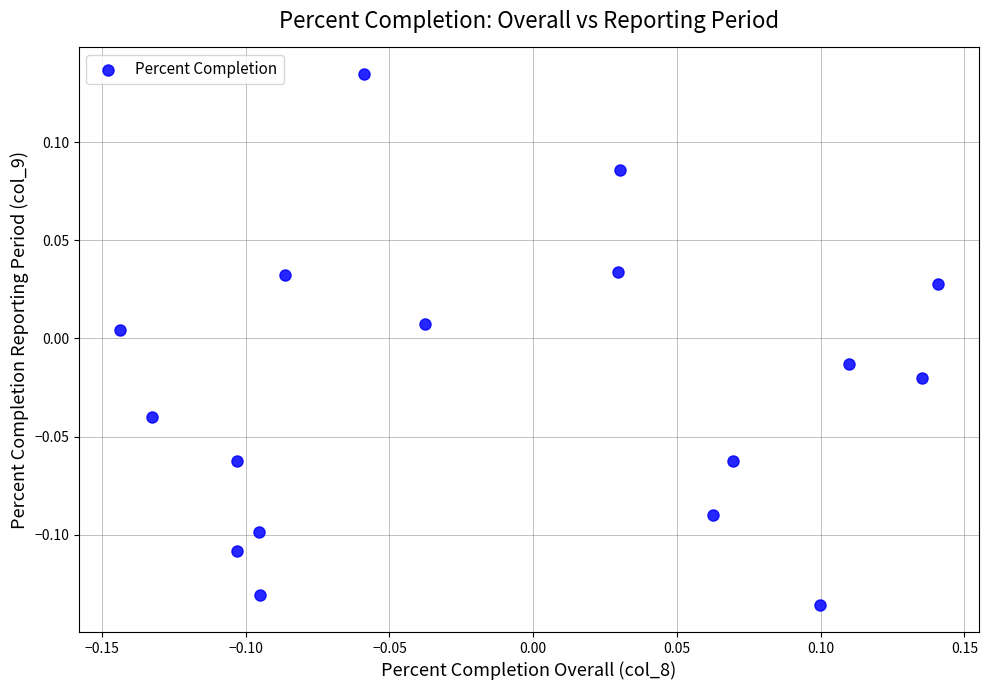

What is the range of Y values (max minus min)?

0.3